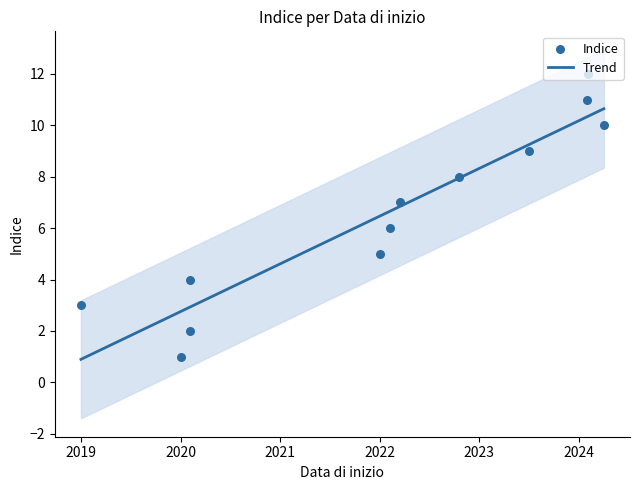

What is the minimum value for Trend?

0.9